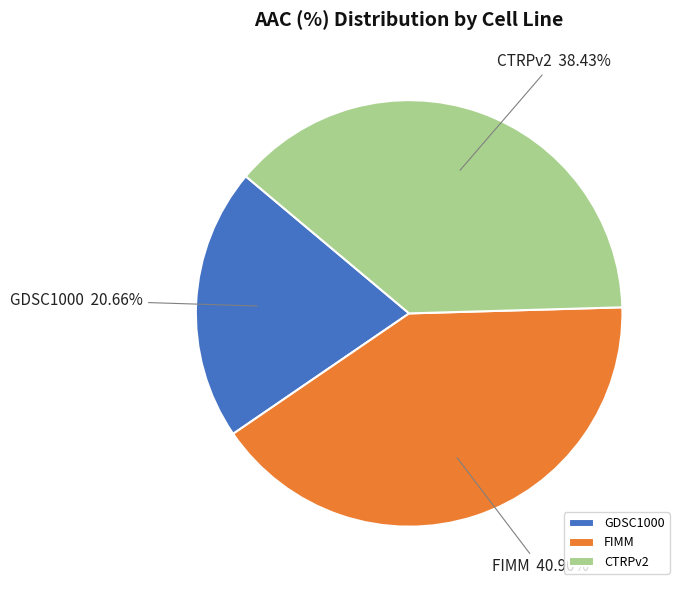

Do GDSC1000 and FIMM together represent more than half of the pie?

Yes